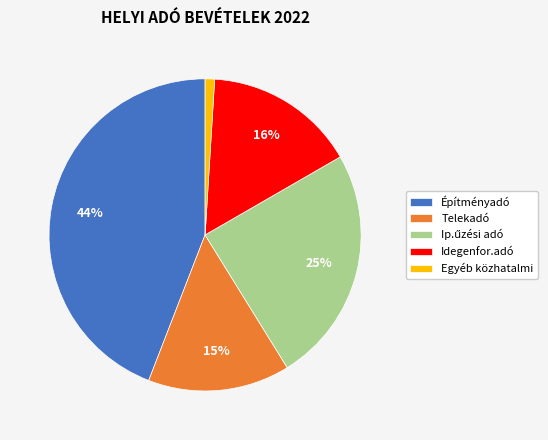

To the nearest percent, what is the difference between the Idegenfor.adó and Egyéb közhatalmi slice percentages?

15%